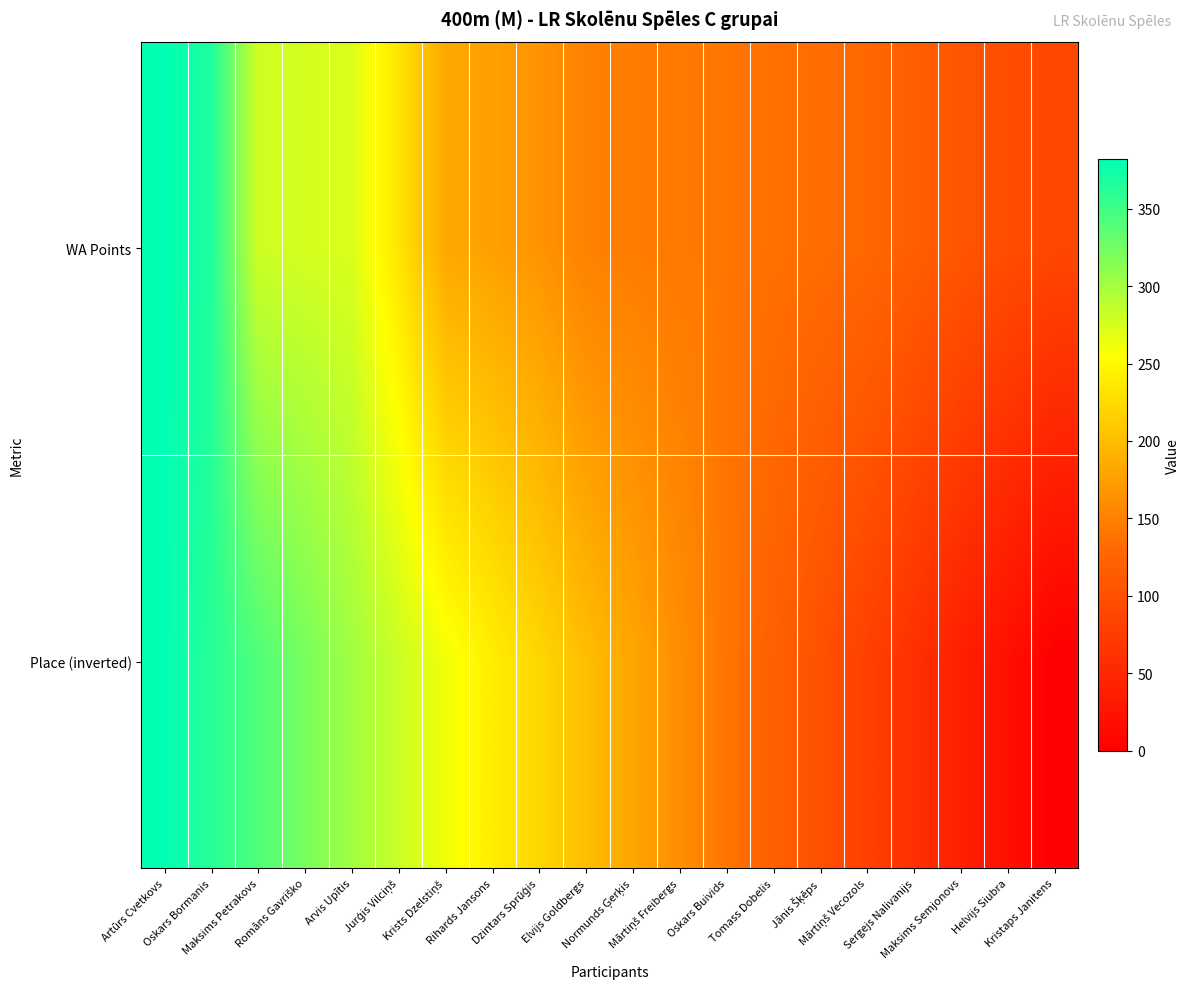

List the series in order of their peak value, highest first.

WA Points, Place (inverted)